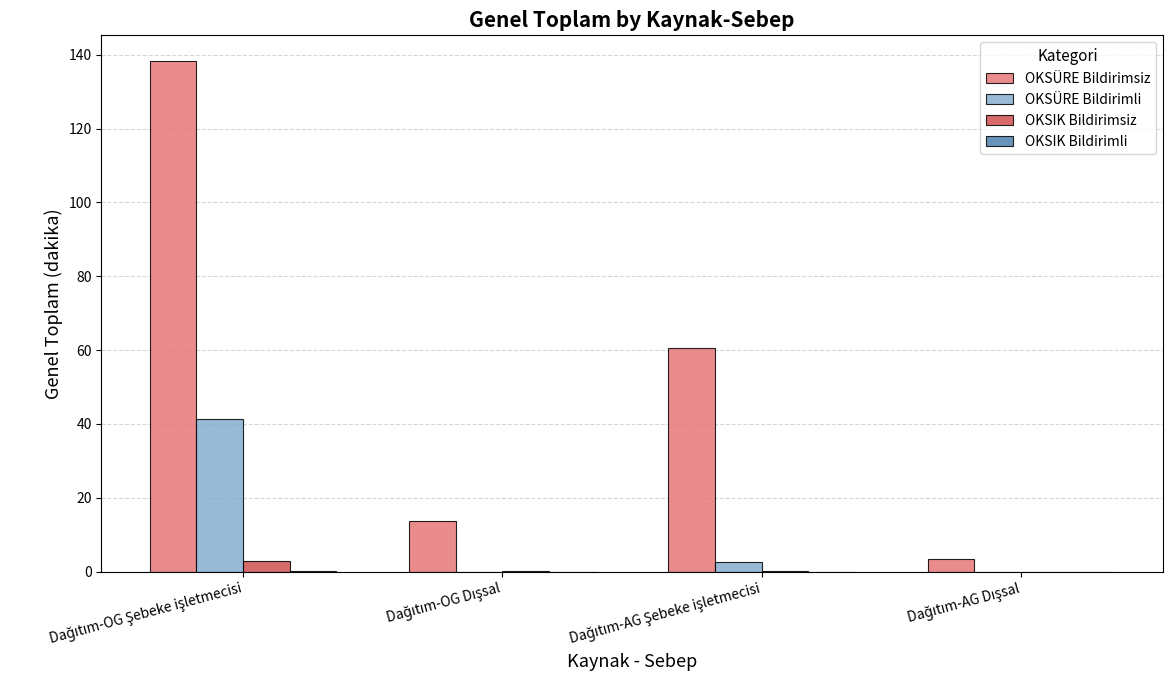

Which series has the largest total across all categories?

OKSÜRE Bildirimsiz